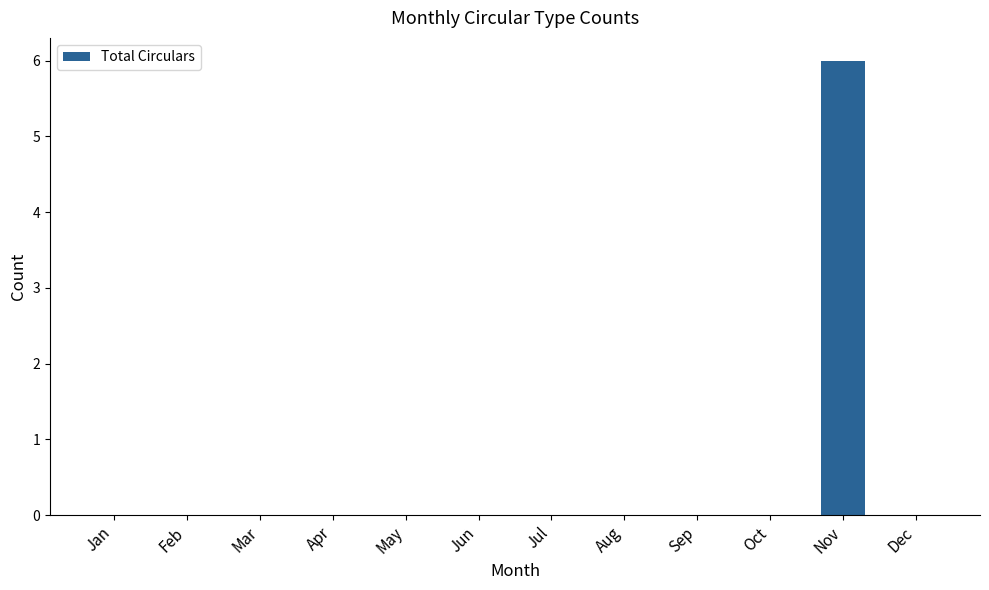

Is it true that the value at Nov is 3?

False